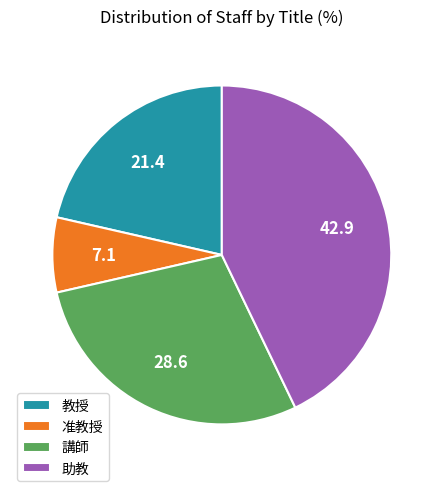

Approximately how many times larger is the value at 講師 compared to 准教授?

4.0